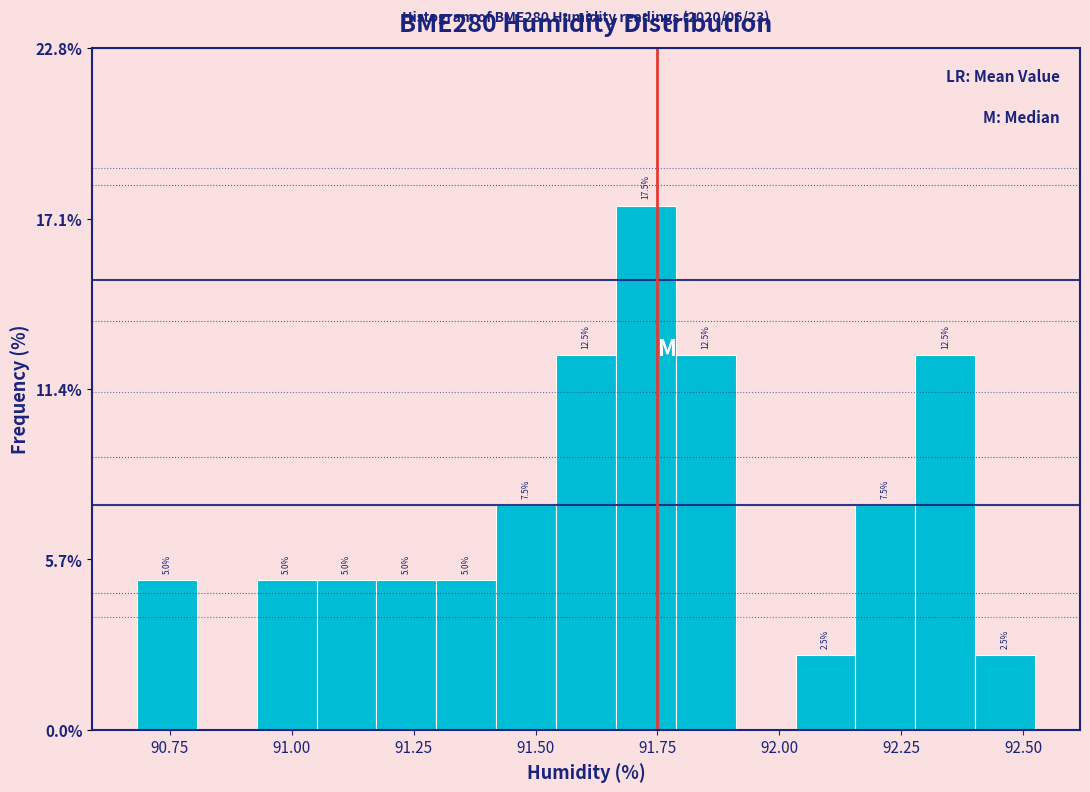

Around what value on the x-axis is the tallest bar? Give the approximate position of its centre, as read against the axis.

91.75